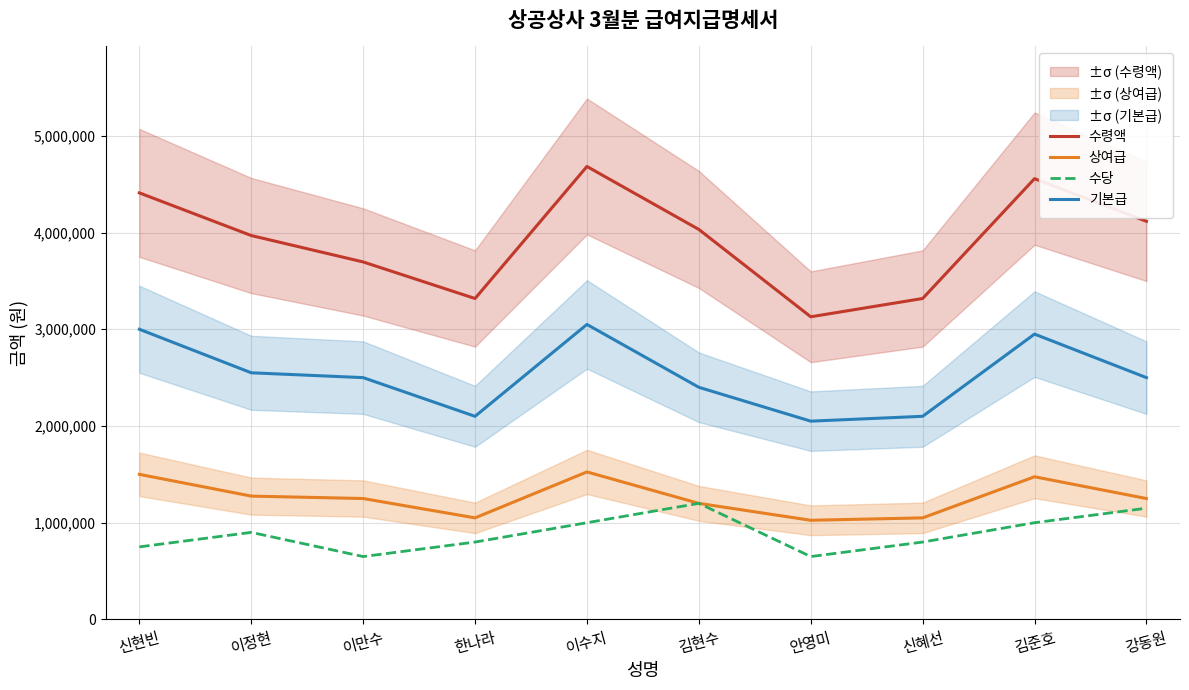

What is the total value across all series at 김현수?

8832000